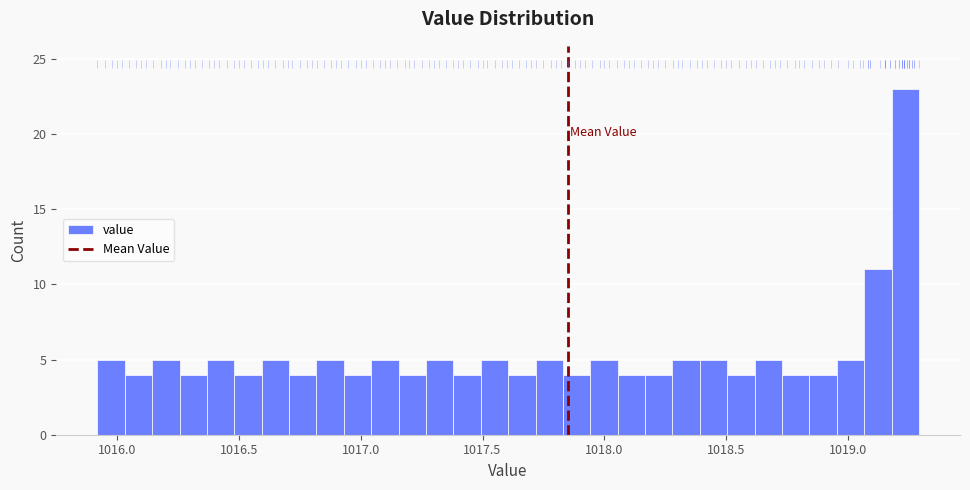

Around what value on the x-axis is the tallest bar? Give the approximate position of its centre, as read against the axis.

1019.25